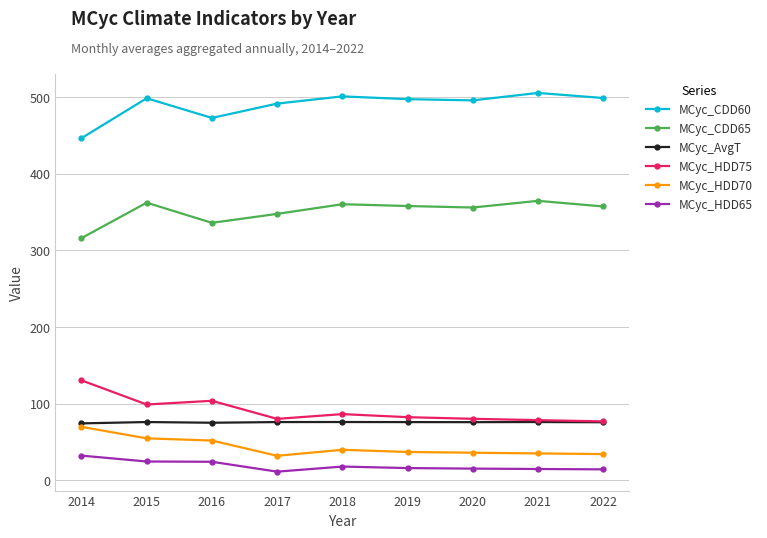

Which series has the largest total across all categories?

MCyc_CDD60